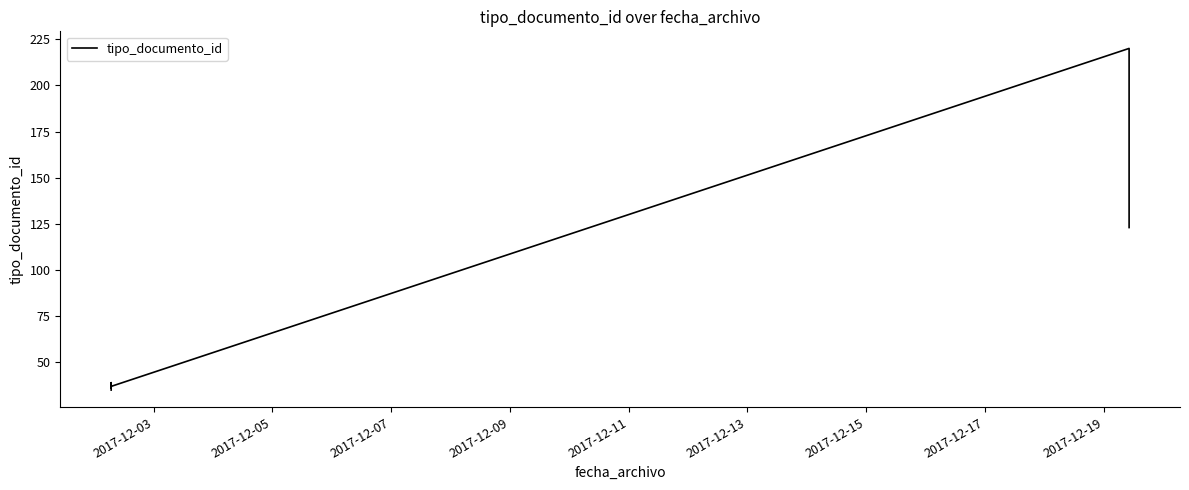

What is the value of the 7th point from the left?

123